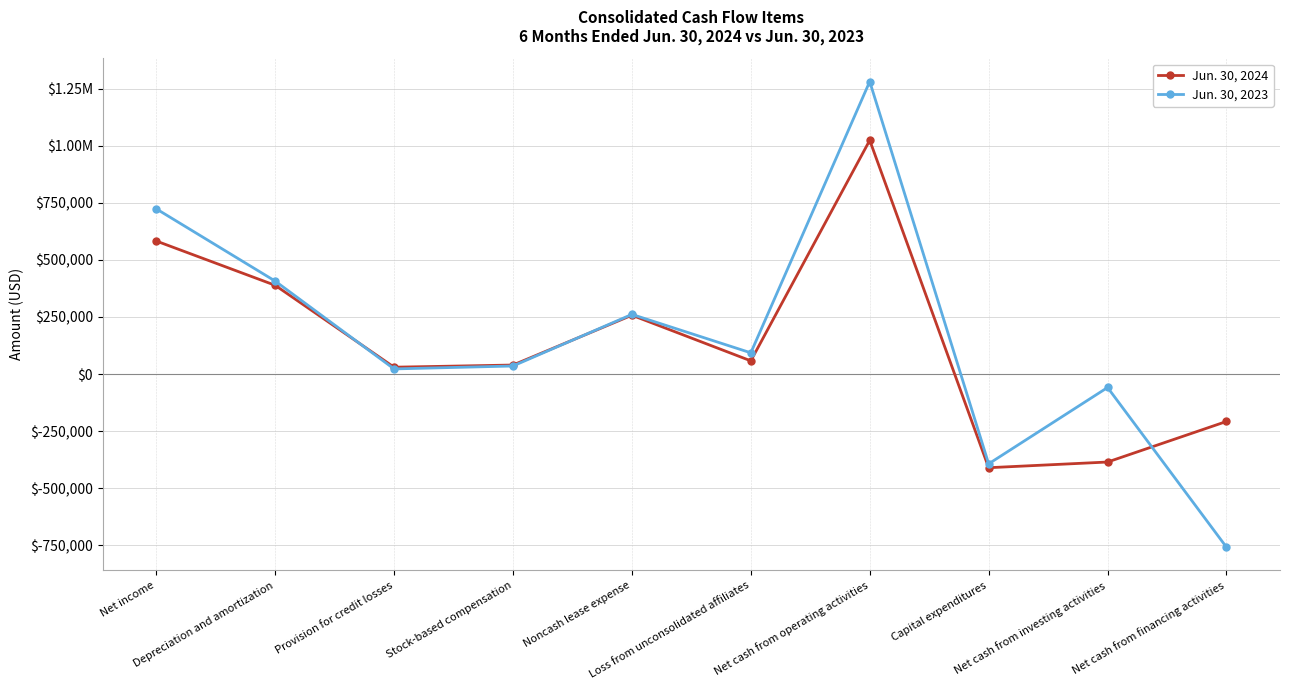

List the labels in order of Jun. 30, 2024 value, smallest first.

Capital expenditures, Net cash from investing activities, Net cash from financing activities, Provision for credit losses, Stock-based compensation, Loss from unconsolidated affiliates, Noncash lease expense, Depreciation and amortization, Net income, Net cash from operating activities